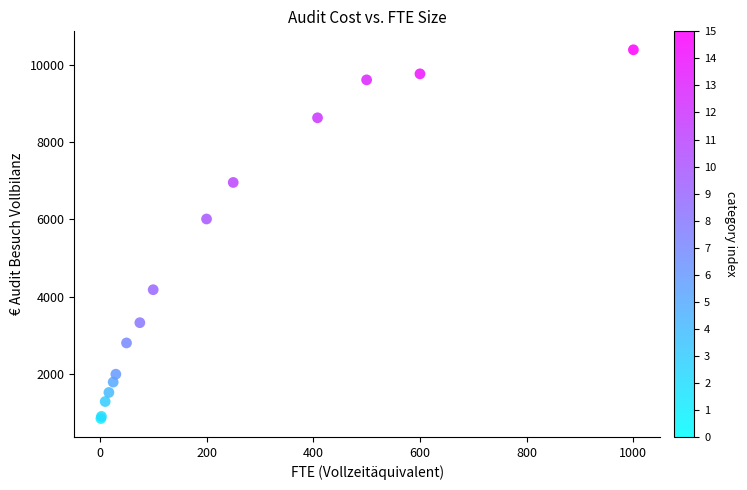

What Y value in the scatter plot is closest to 5620?

6013.3